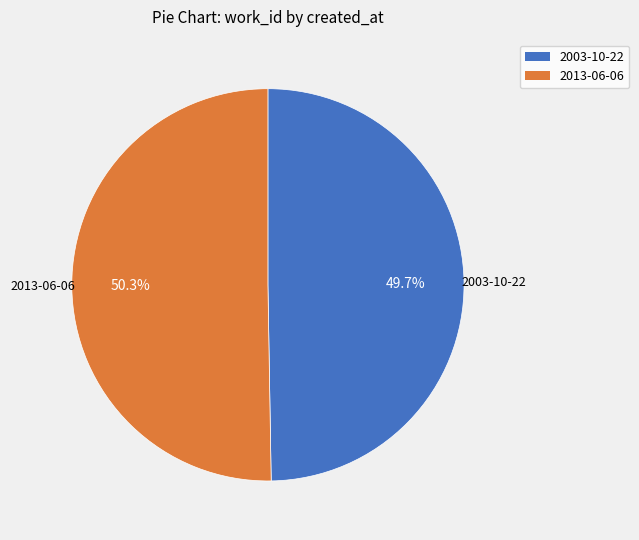

Which category accounts for the majority?

2013-06-06